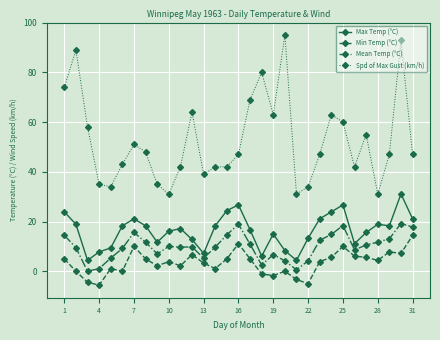

True or false: Min Temp (°C) and Max Temp (°C) intersect in this chart.

False